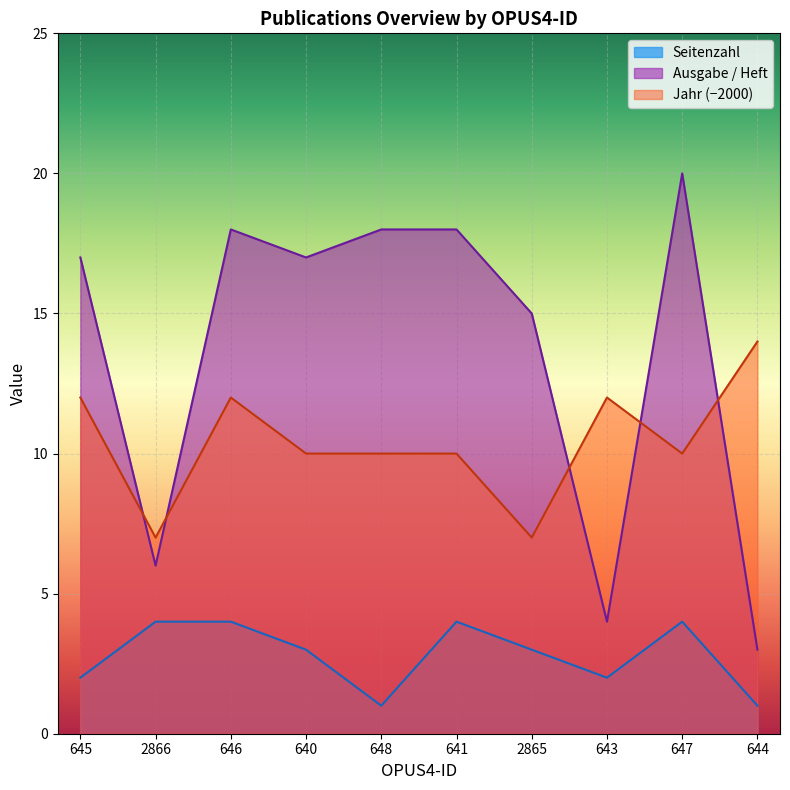

Reading left to right, extract all data points from this chart.

Seitenzahl: 2	4	4	3	1	4	3	2	4	1
Ausgabe / Heft: 17	6	18	17	18	18	15	4	20	3
Jahr der Fertigstellung: 12	7	12	10	10	10	7	12	10	14